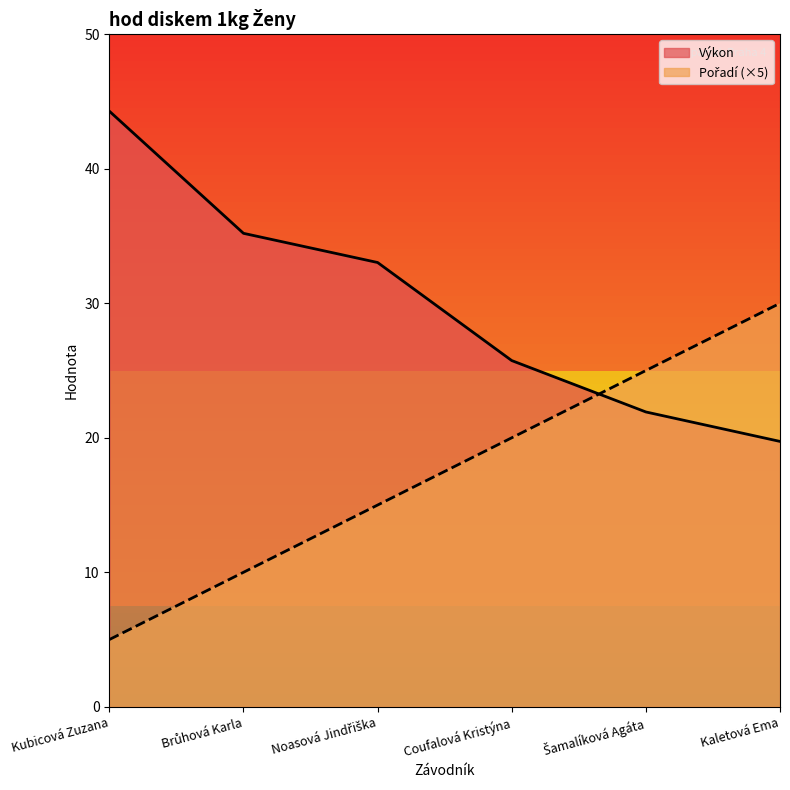

What is the difference between the highest and lowest values at Noasová Jindřiška?

18.0